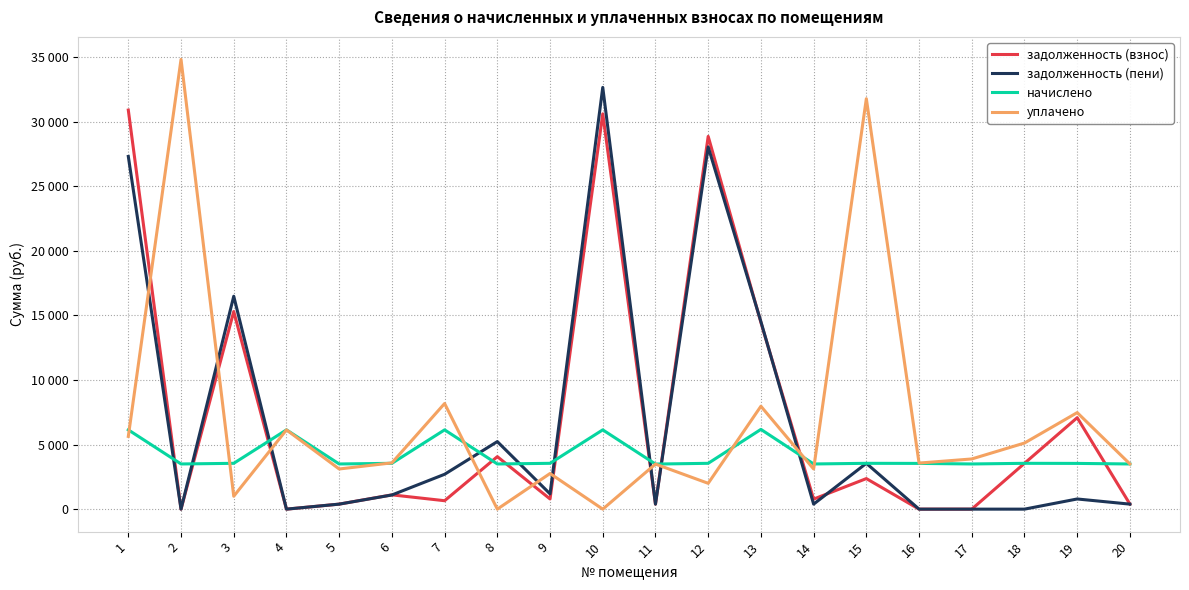

Rank the series at 3 from lowest to highest value.

уплачено, начислено, задолженность (взнос), задолженность (пени)